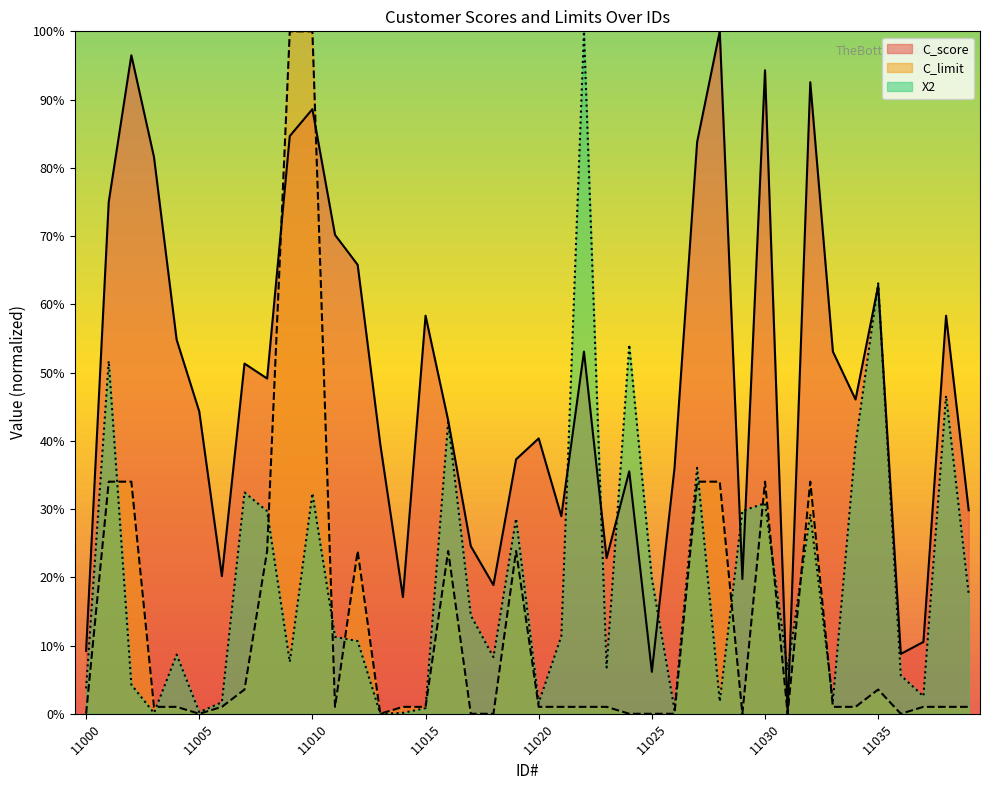

What are all the series names shown in the legend?

C_score, C_limit, X2